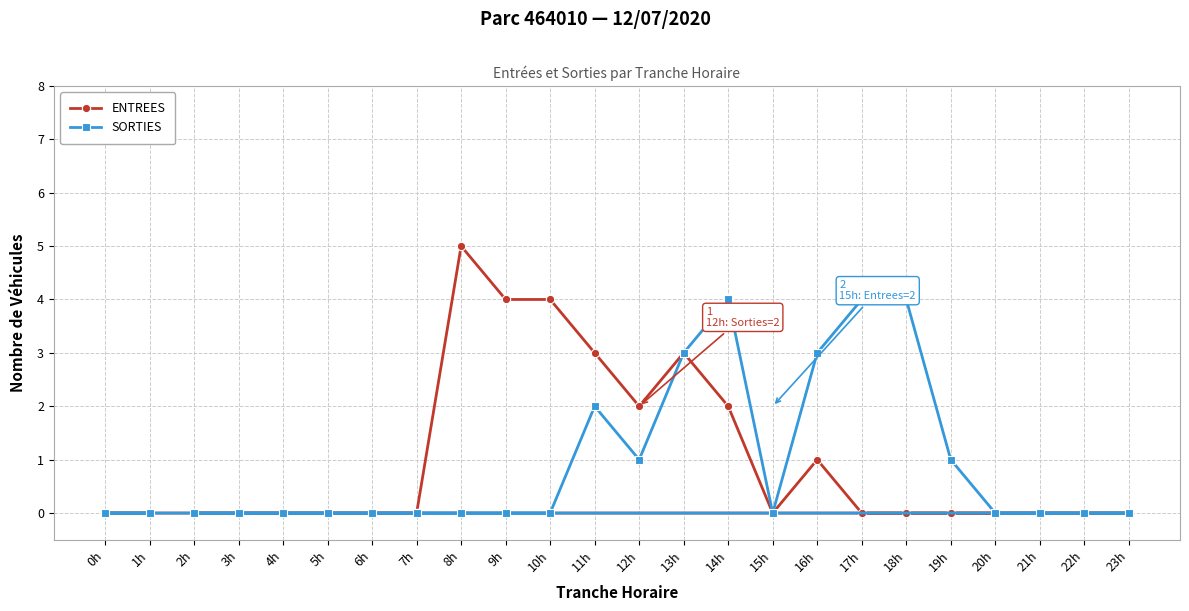

Which series has the largest range (max minus min)?

ENTREES